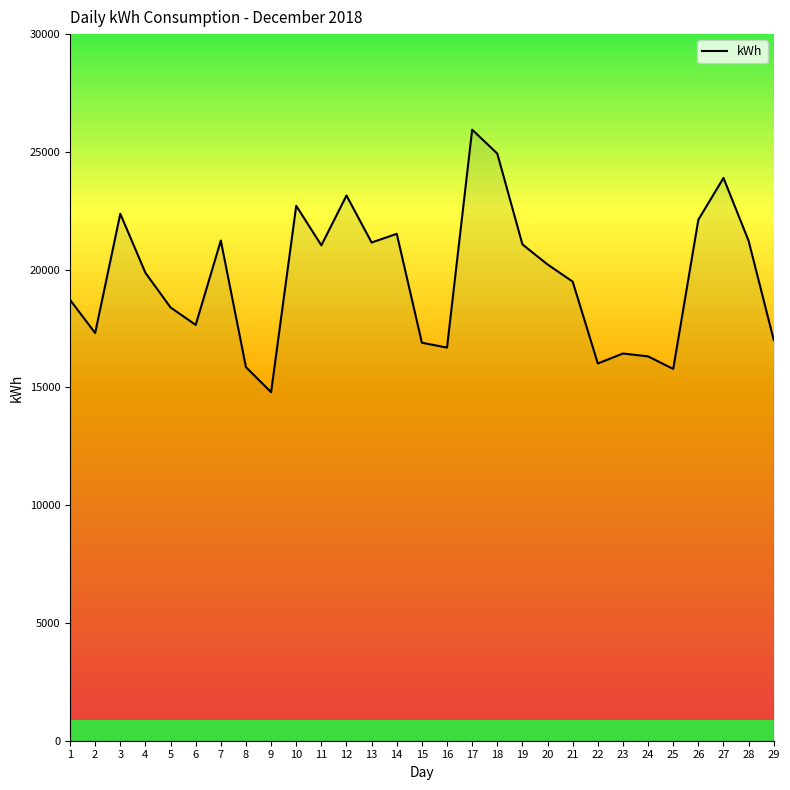

The value at 21 is 19490.8. True or false?

True